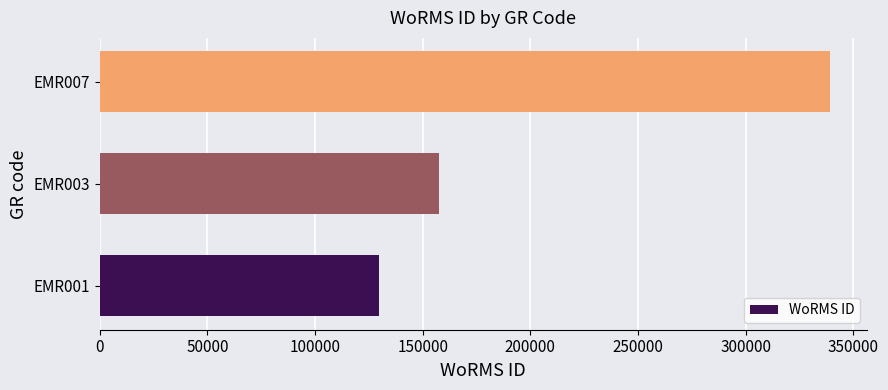

What is the maximum value shown in the chart?

339374